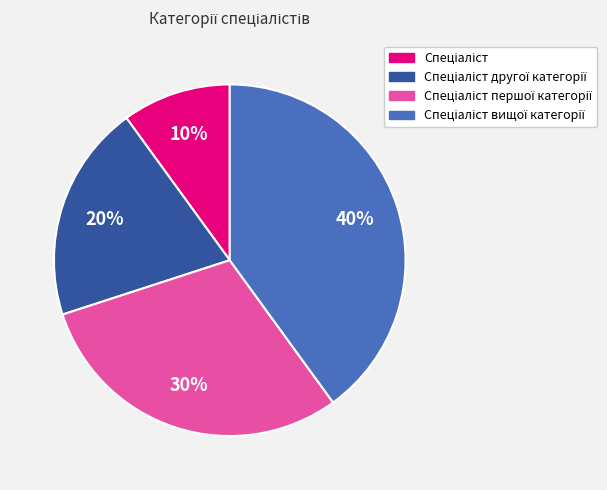

How many segments does this pie chart have?

4